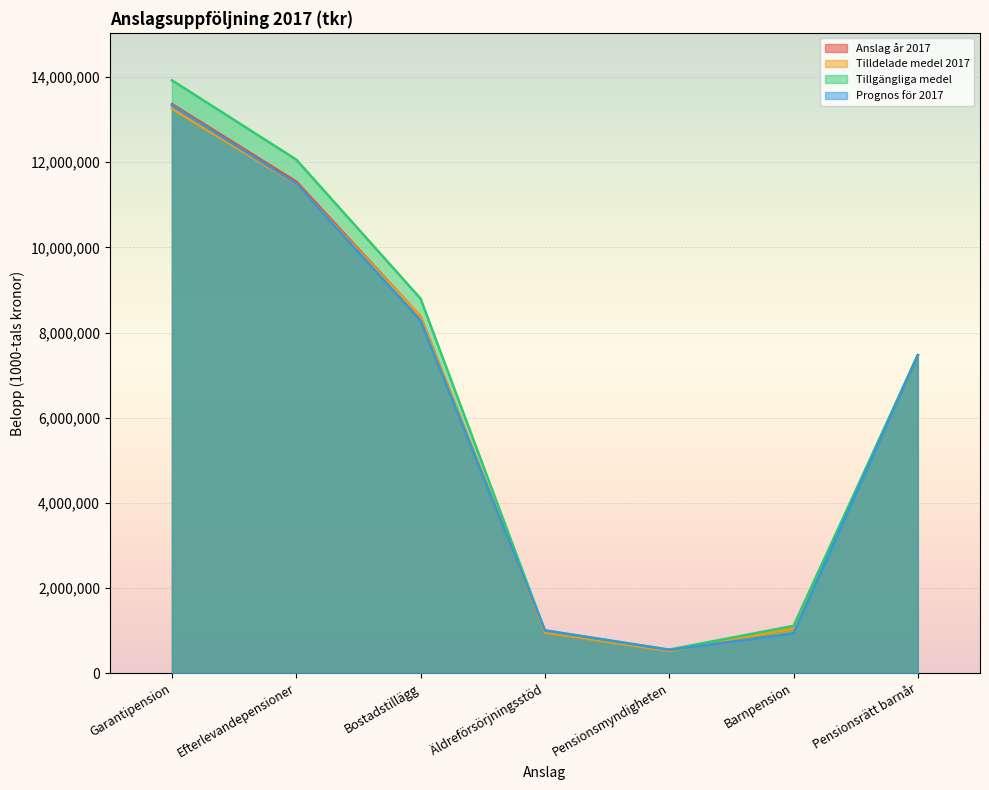

Which series has the largest total across all categories?

Tillgängliga medel